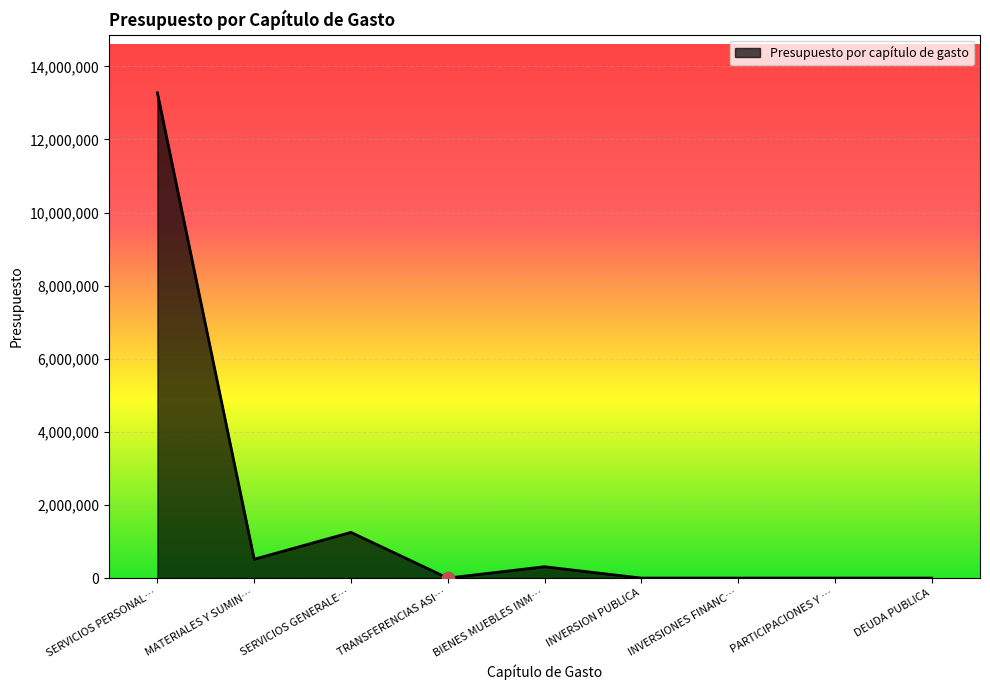

What is the change in value from SERVICIOS PERSONAL… to DEUDA PUBLICA?

-13272640.4